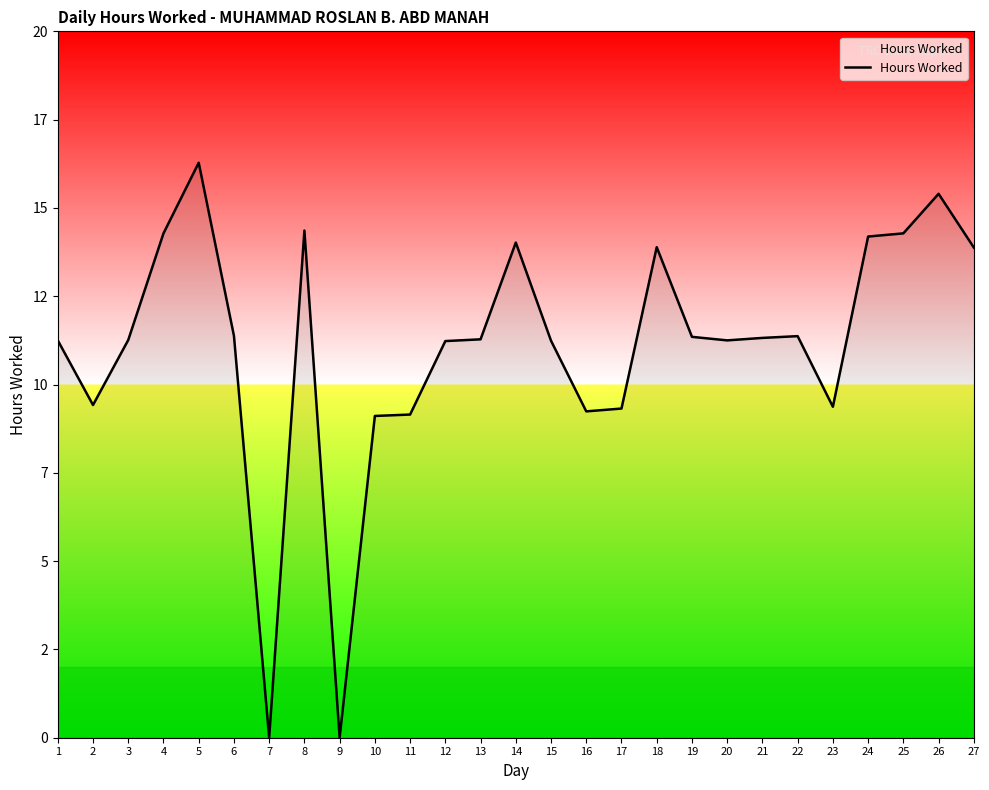

What is the average value?

11.1